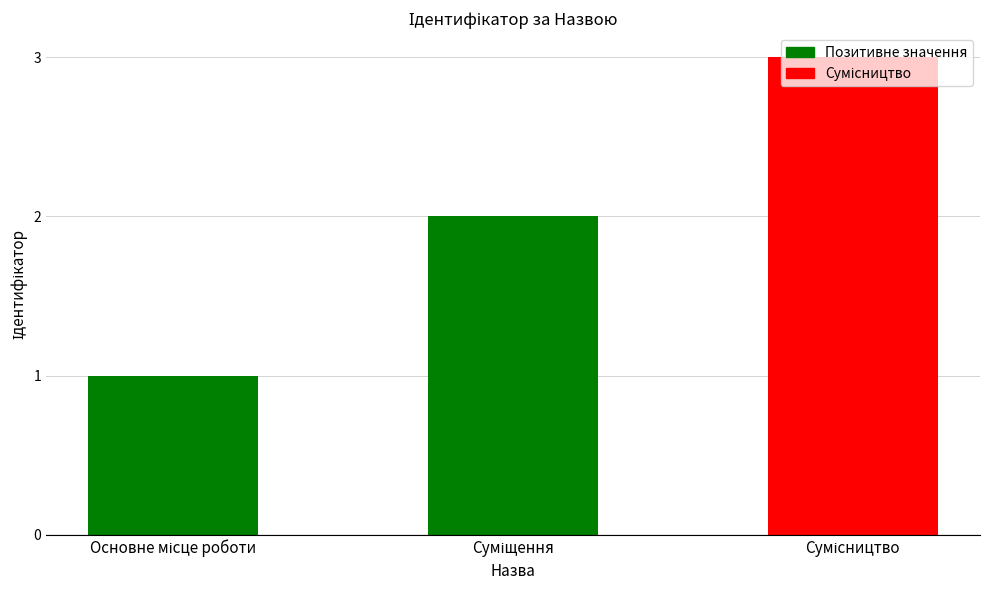

Are the bars horizontal?

No